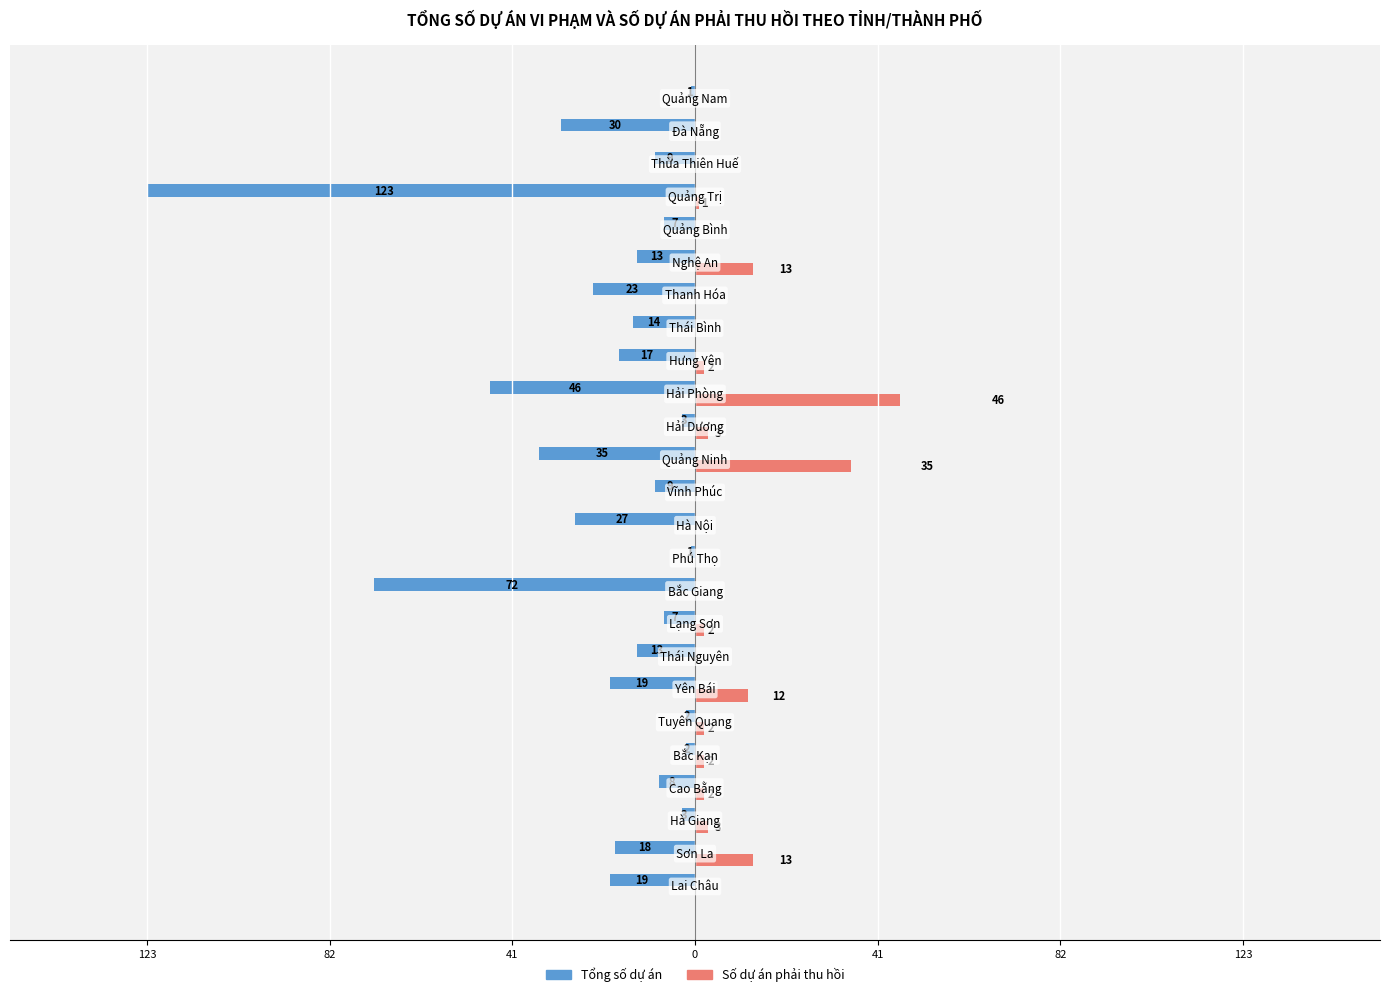

What are all the series names shown in the legend?

Tổng số dự án, Số dự án phải thu hồi